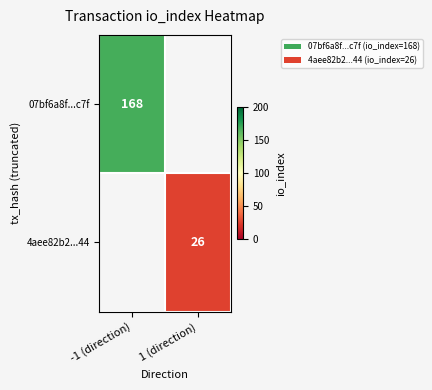

What is the total value across all series at -1 (direction)?

168